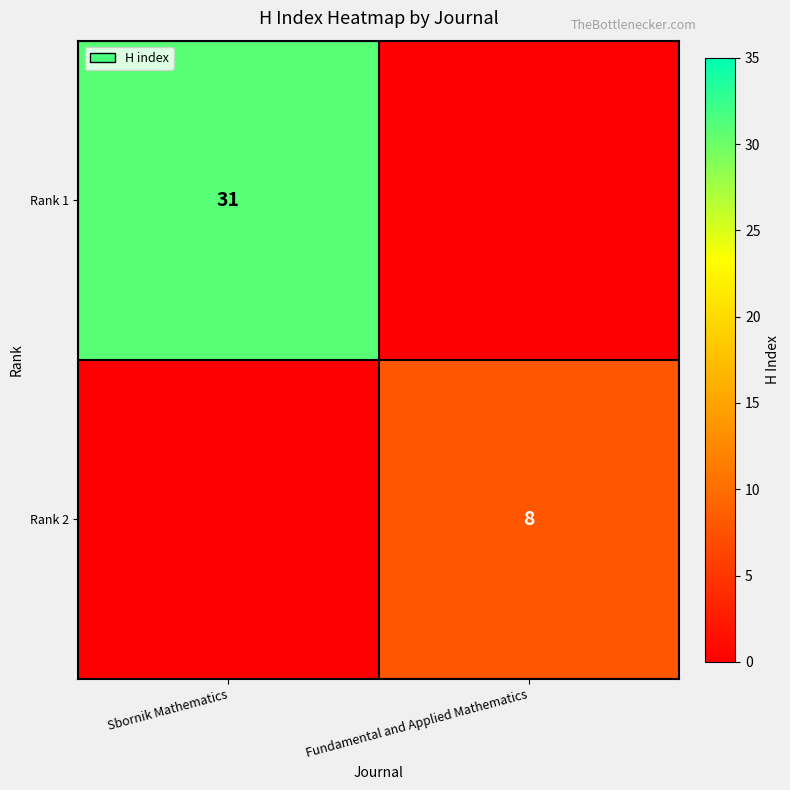

At how many categories does at least one series exceed 25?

1